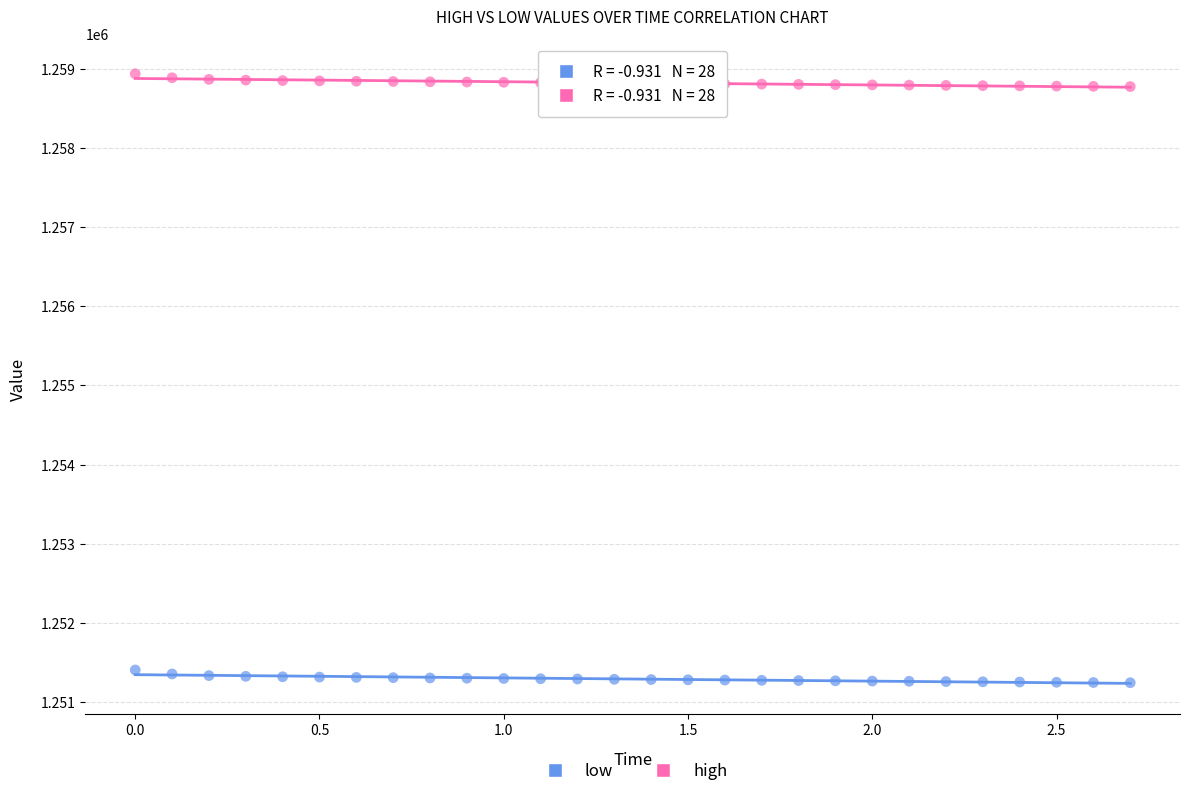

Which series contains the highest Y value?

high